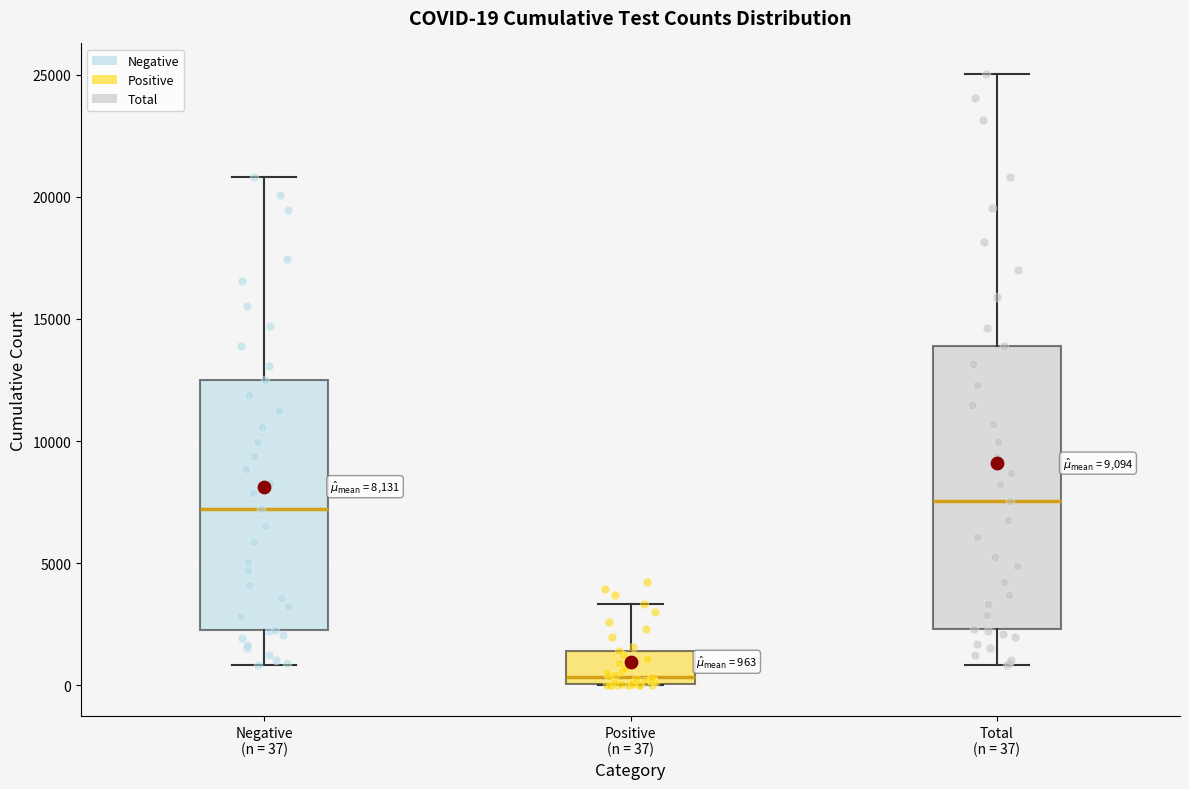

Comparing the boxes themselves (not the whiskers), which one is the tallest?

Total (n = 37)